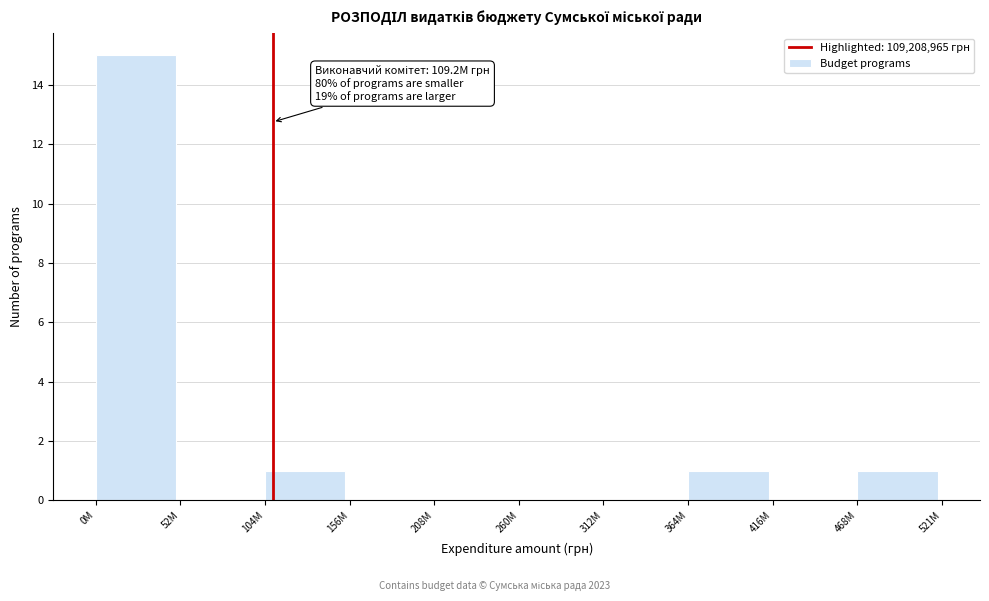

Reading right to left, extract all data points from this chart.

468M=1	416M=0	364M=1	312M=0	260M=0	208M=0	156M=0	104M=1	52M=0	0M=15